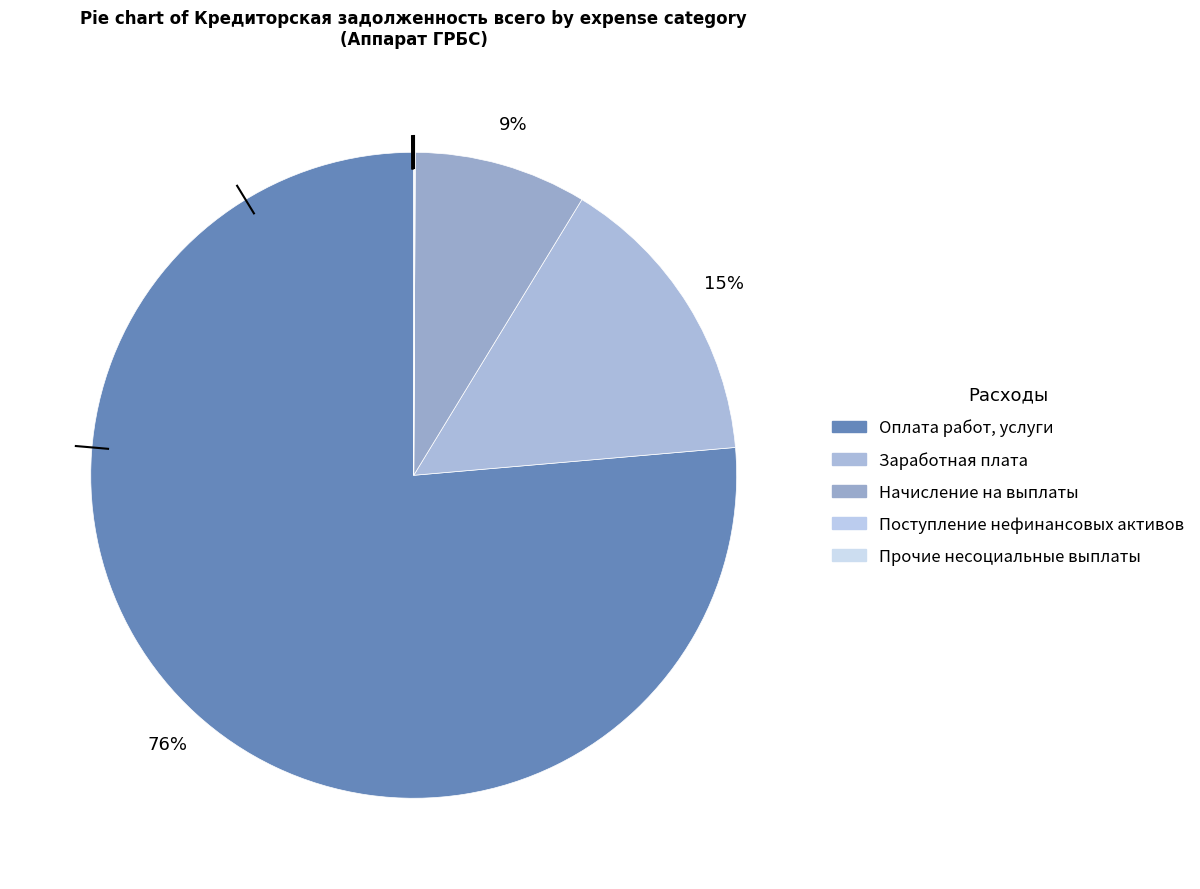

What is the change in value from Начисление на выплаты to Прочие несоциальные выплаты?

-871719.7